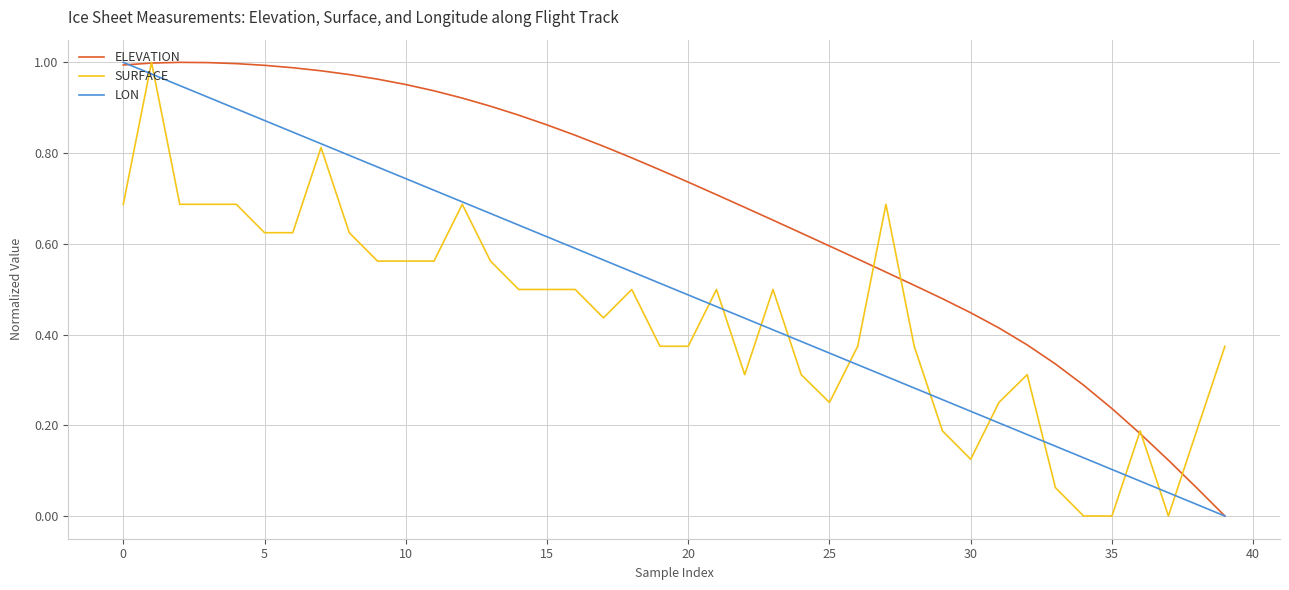

Which series has the largest total across all categories?

ELEVATION